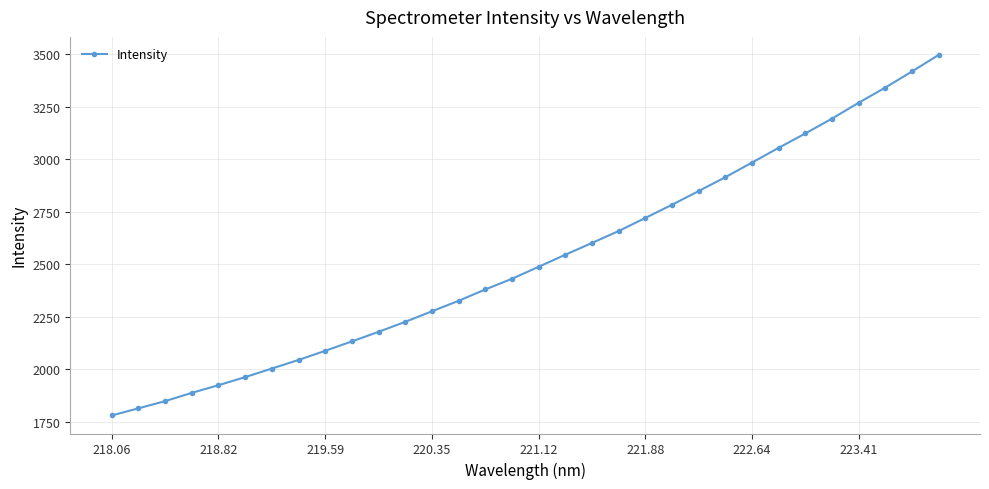

What is the value of the 29th point from the left?

3269.1